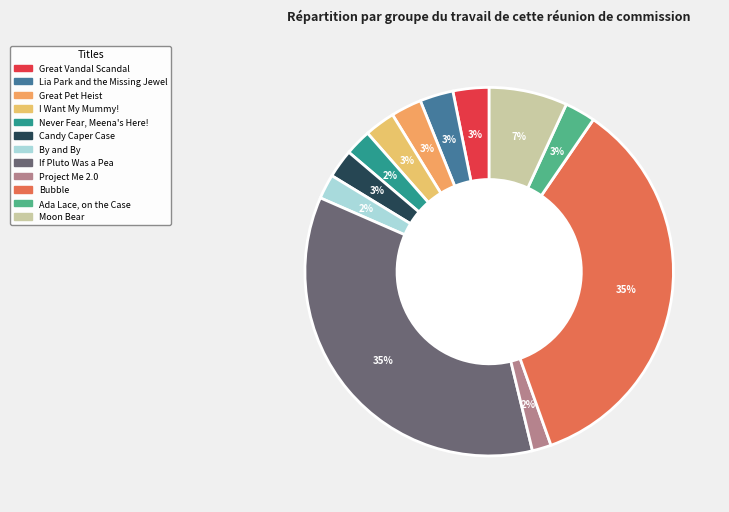

How many slices are in this pie chart?

12